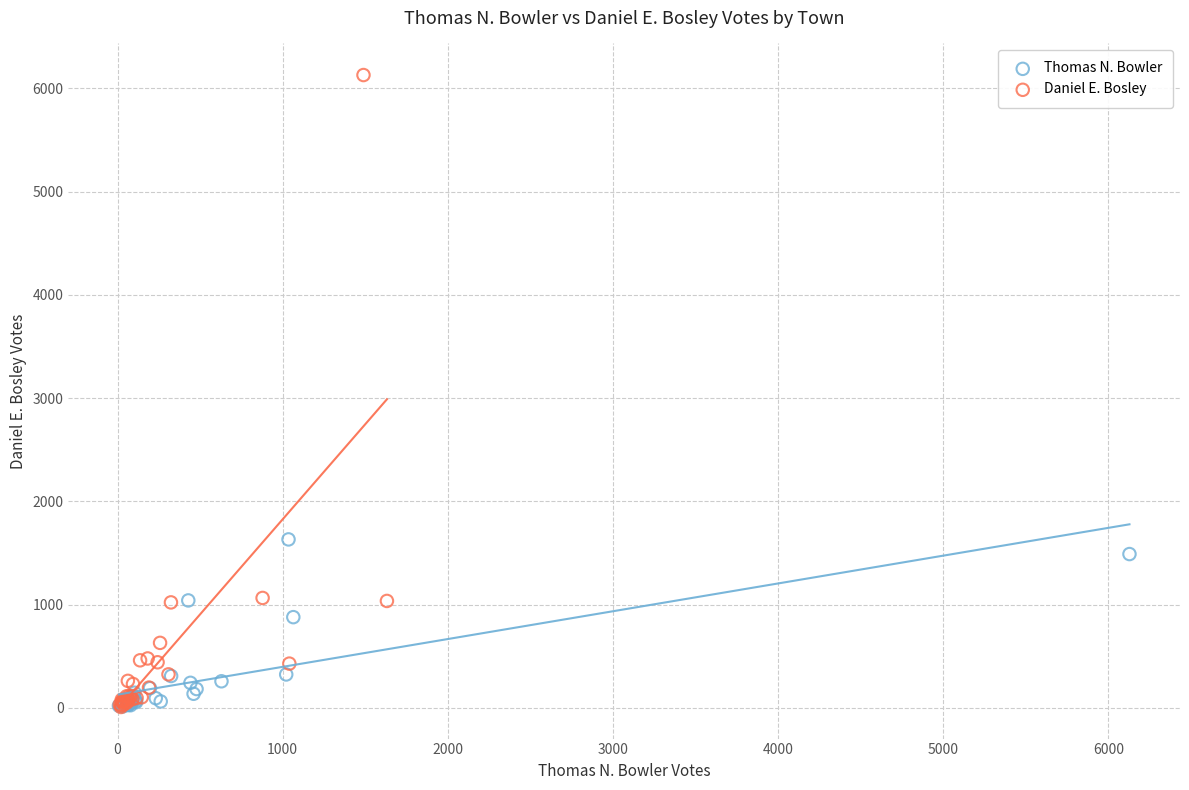

Which series reaches the maximum Y coordinate?

Daniel E. Bosley